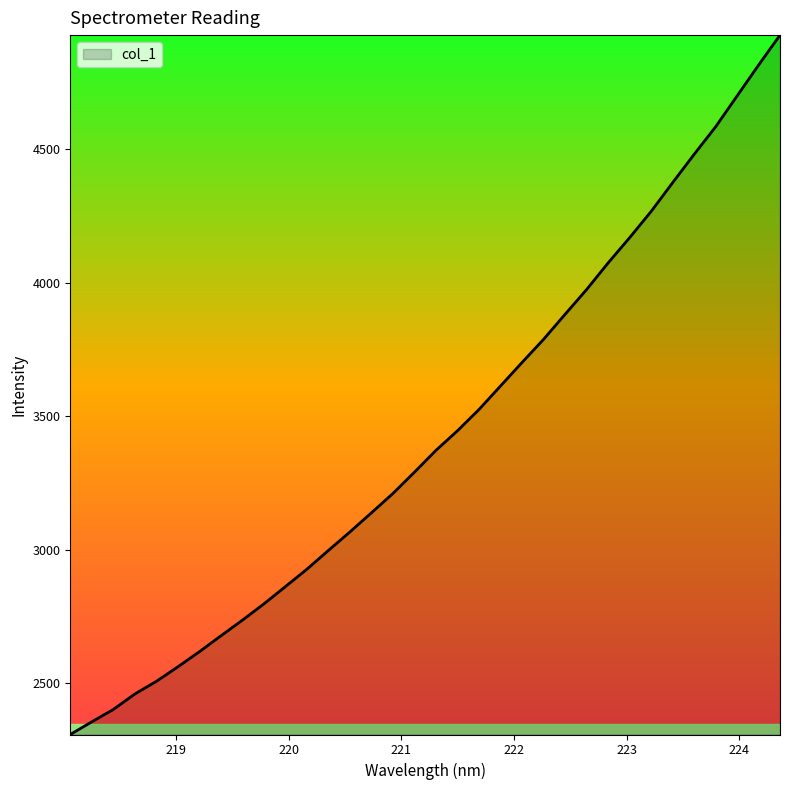

What is the greatest value displayed?

4928.5